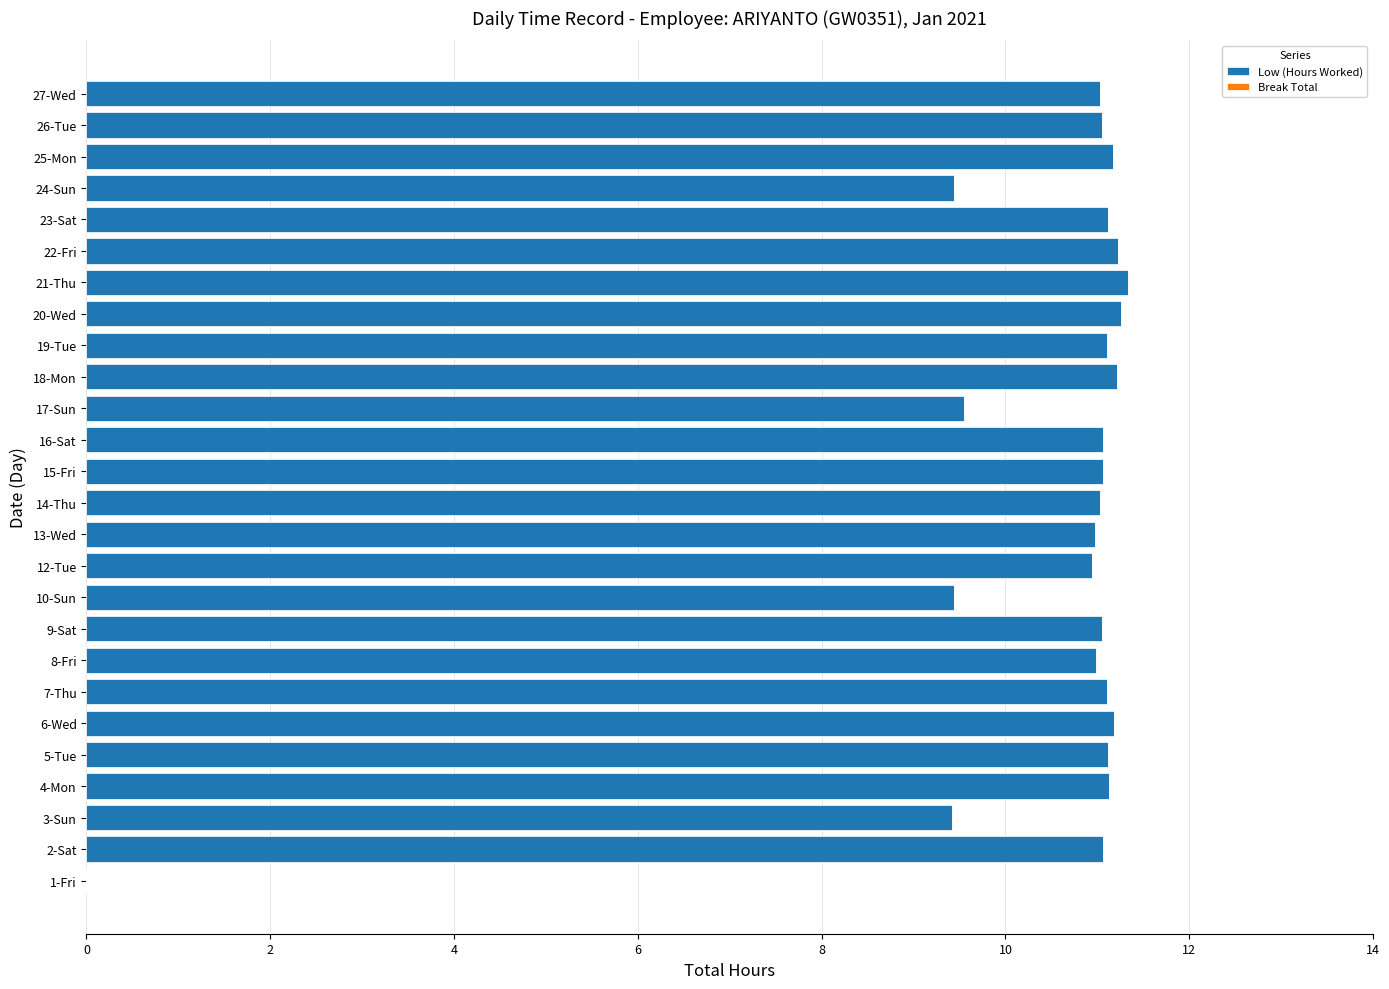

What is the ratio of the value at 15-Fri to the value at 21-Thu?

1.0